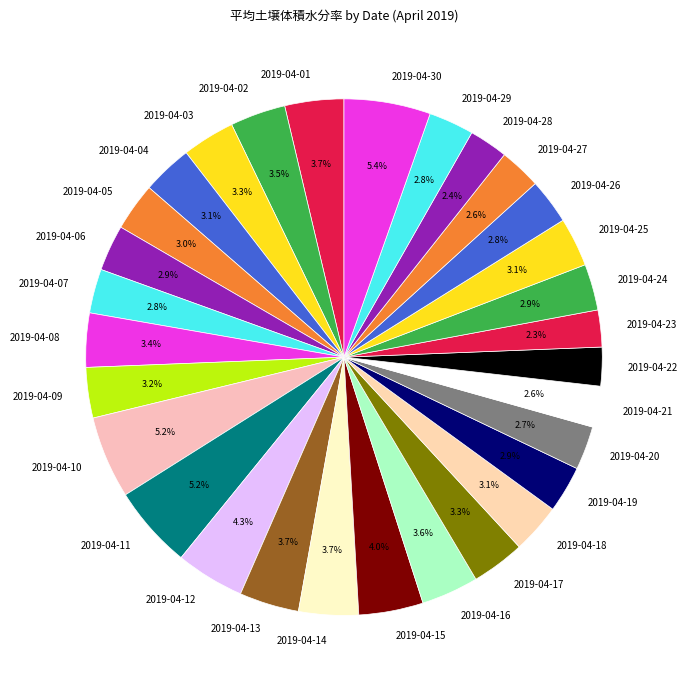

Which has a higher value, 2019-04-08 or 2019-04-07?

2019-04-08